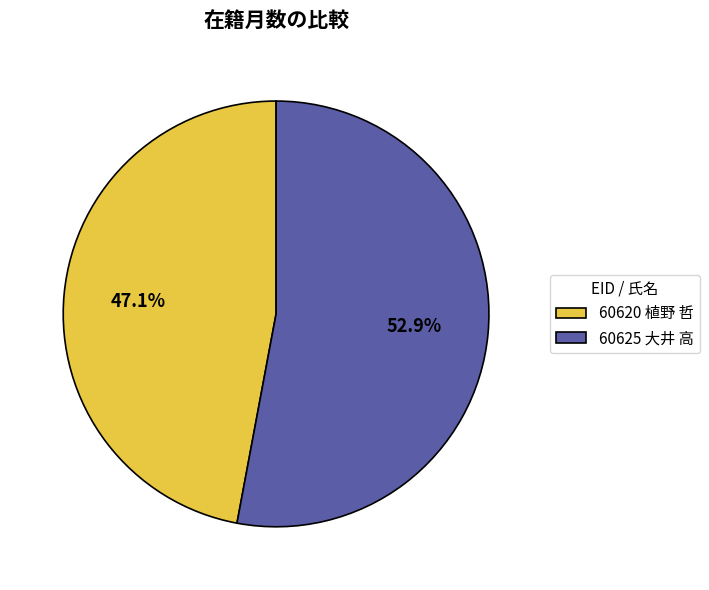

To the nearest percent, what percentage of the pie is 60625 大井 高?

53%